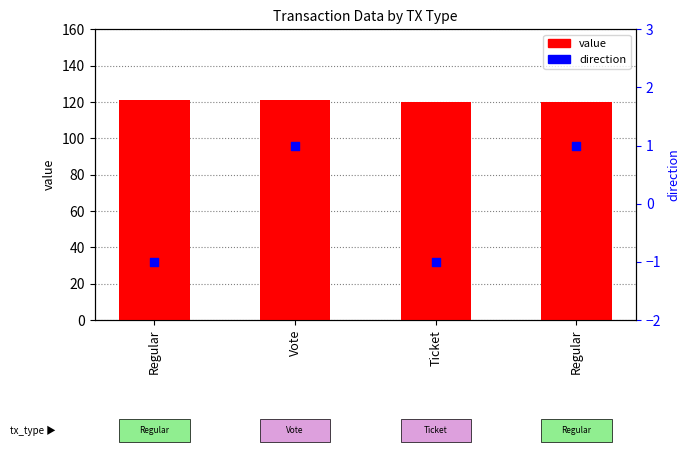

At how many categories does at least one series exceed 76?

4